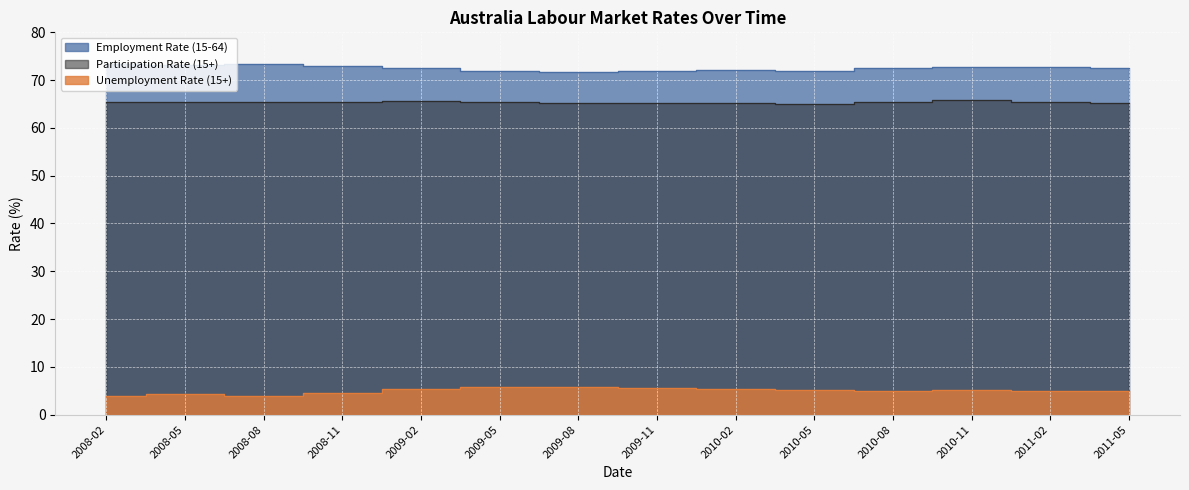

How many values in the Employment Rate (15-64) series are below 72?

1